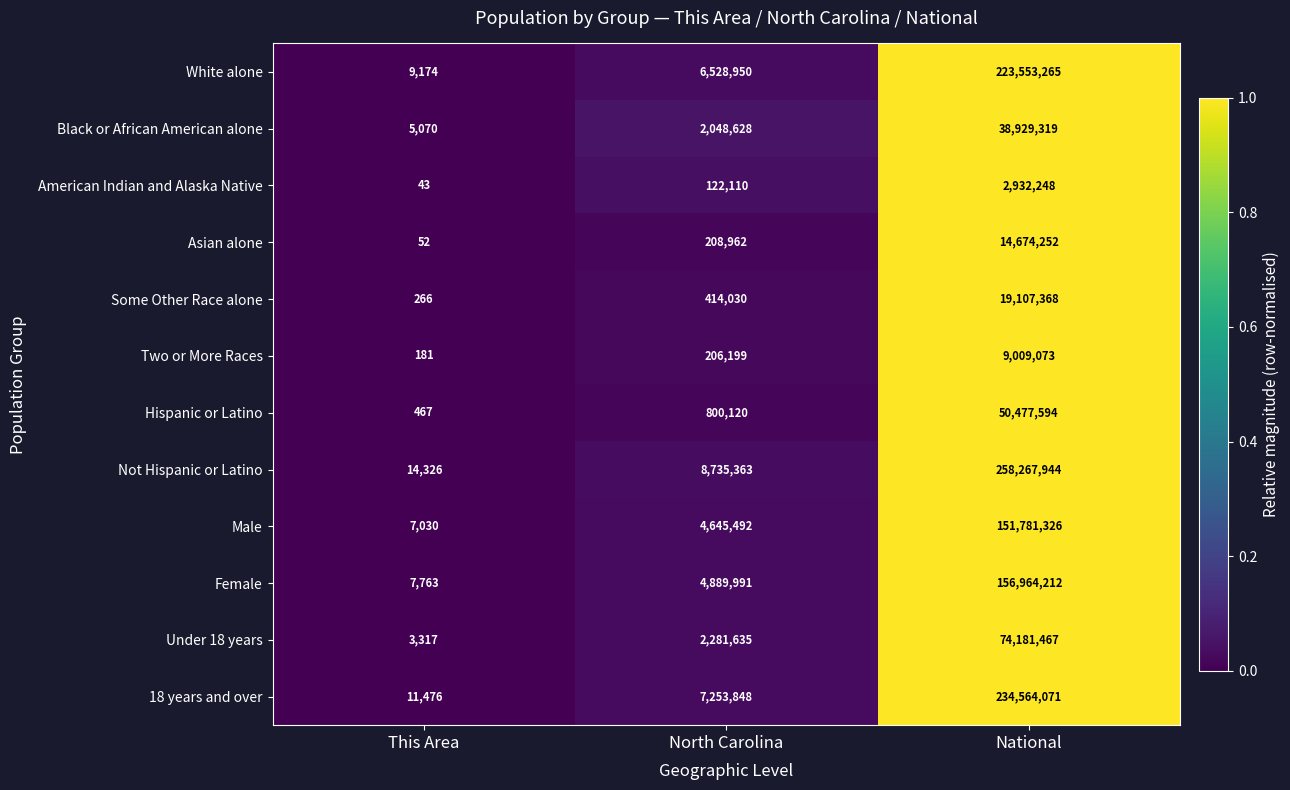

Which series has the largest total across all categories?

Not Hispanic or Latino